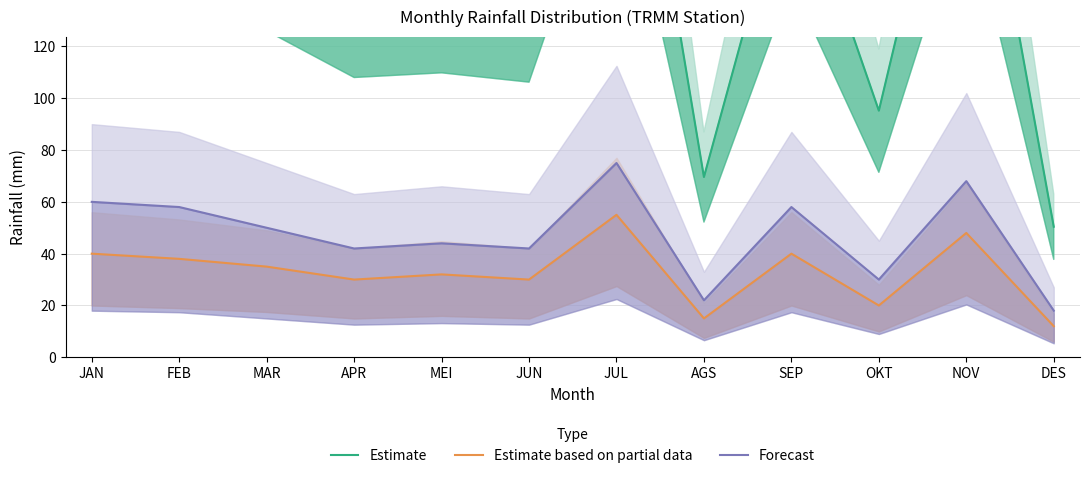

How many data points in Estimate are less than 168?

6